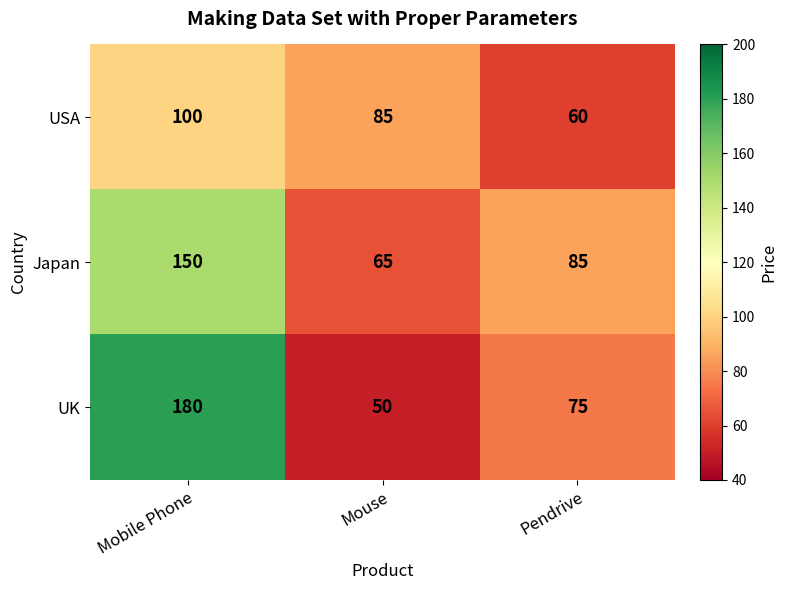

At which category is the sum across all series the highest?

Mobile Phone